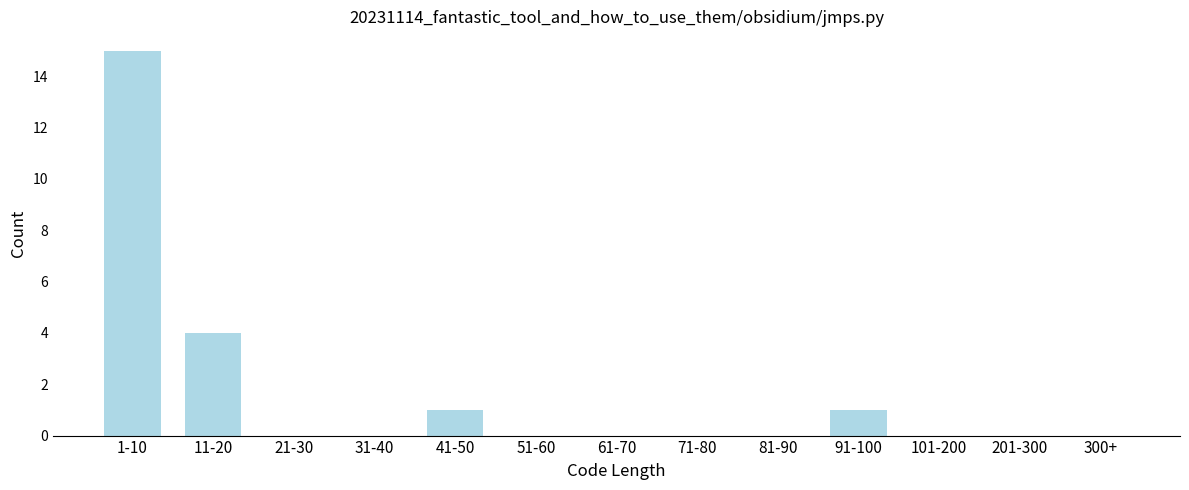

Reading left to right, what are all the values shown in this chart?

1-10=15	11-20=4	21-30=0	31-40=0	41-50=1	51-60=0	61-70=0	71-80=0	81-90=0	91-100=1	101-200=0	201-300=0	300+=0